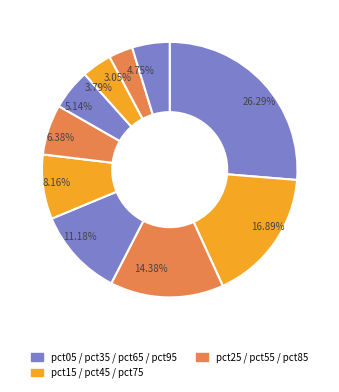

How many slices are in this pie chart?

10